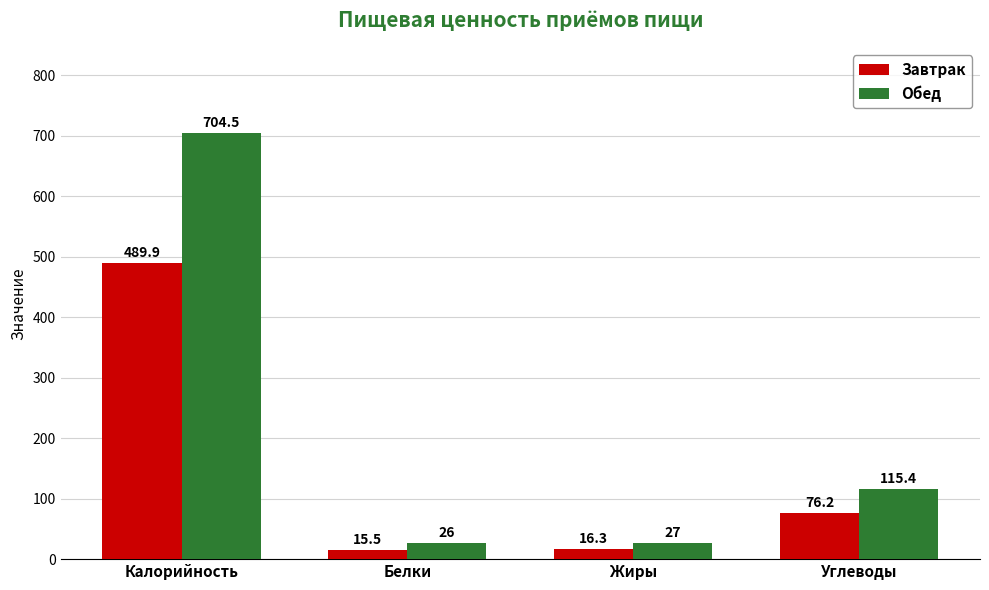

At which label does Завтрак reach its minimum?

Белки